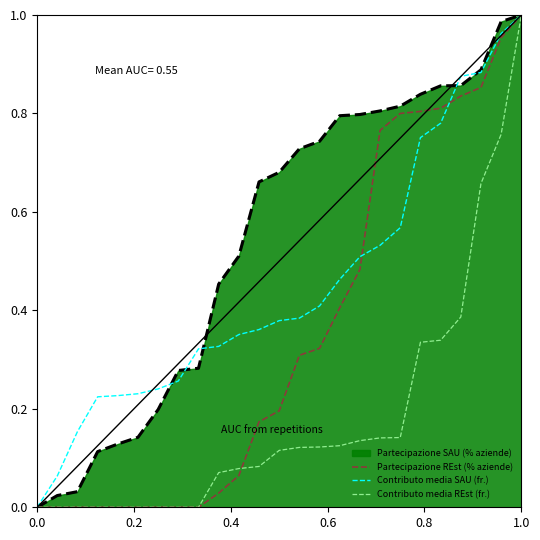

List the series in order of their overall mean, highest first.

Partecipazione SAU (% aziende), Contributo media SAU (fr.), Partecipazione REst (% aziende), Contributo media REst (fr.)